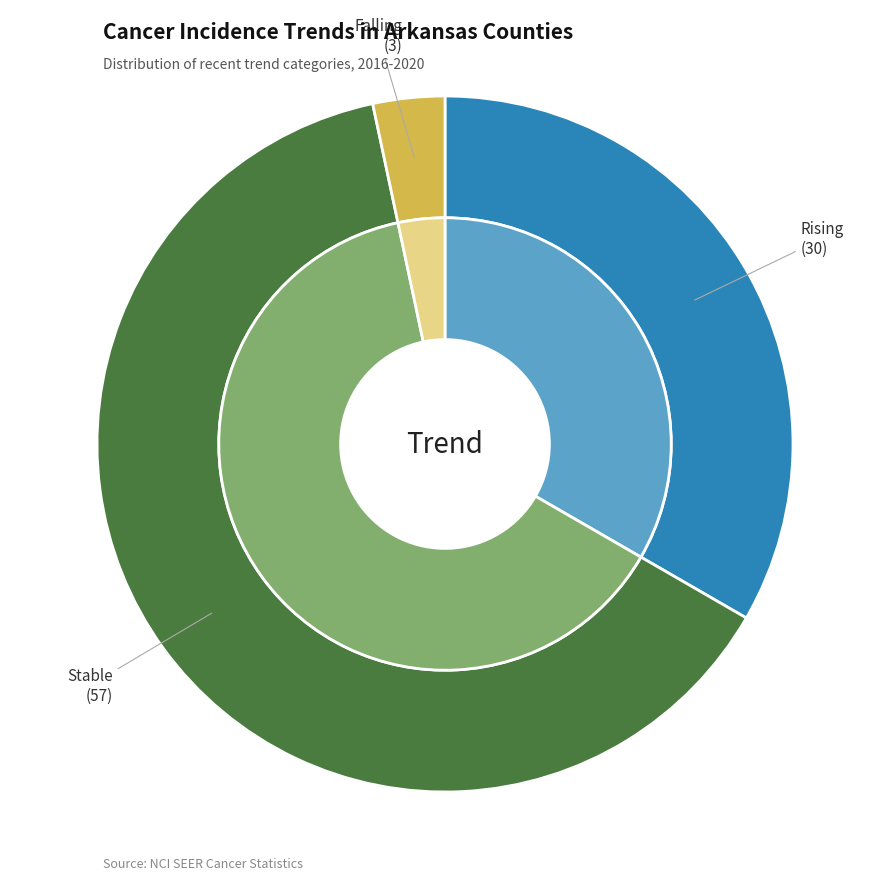

To the nearest percent, what is the difference between the stable and rising slice percentages?

30%